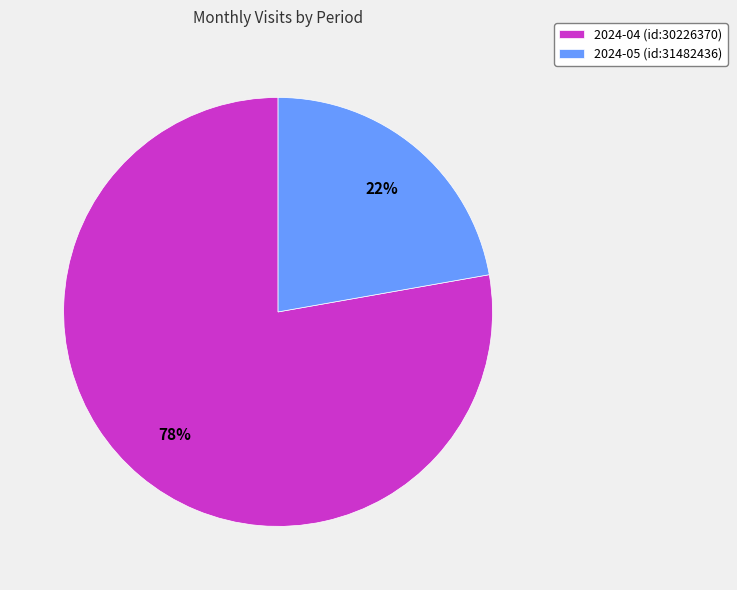

Which category has the smallest portion of the pie?

2024-05 (id:31482436)